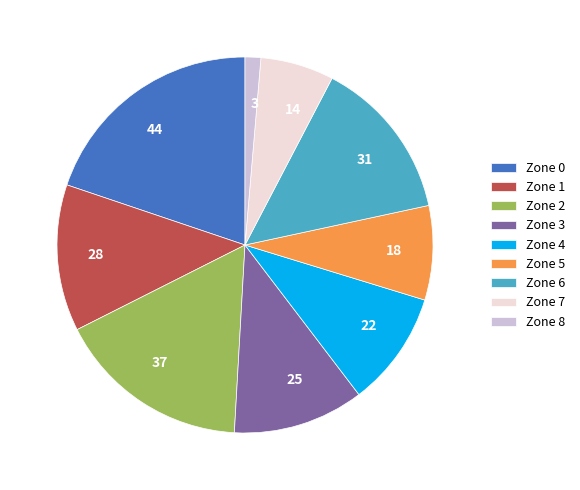

Which slice is the smallest?

Zone 8